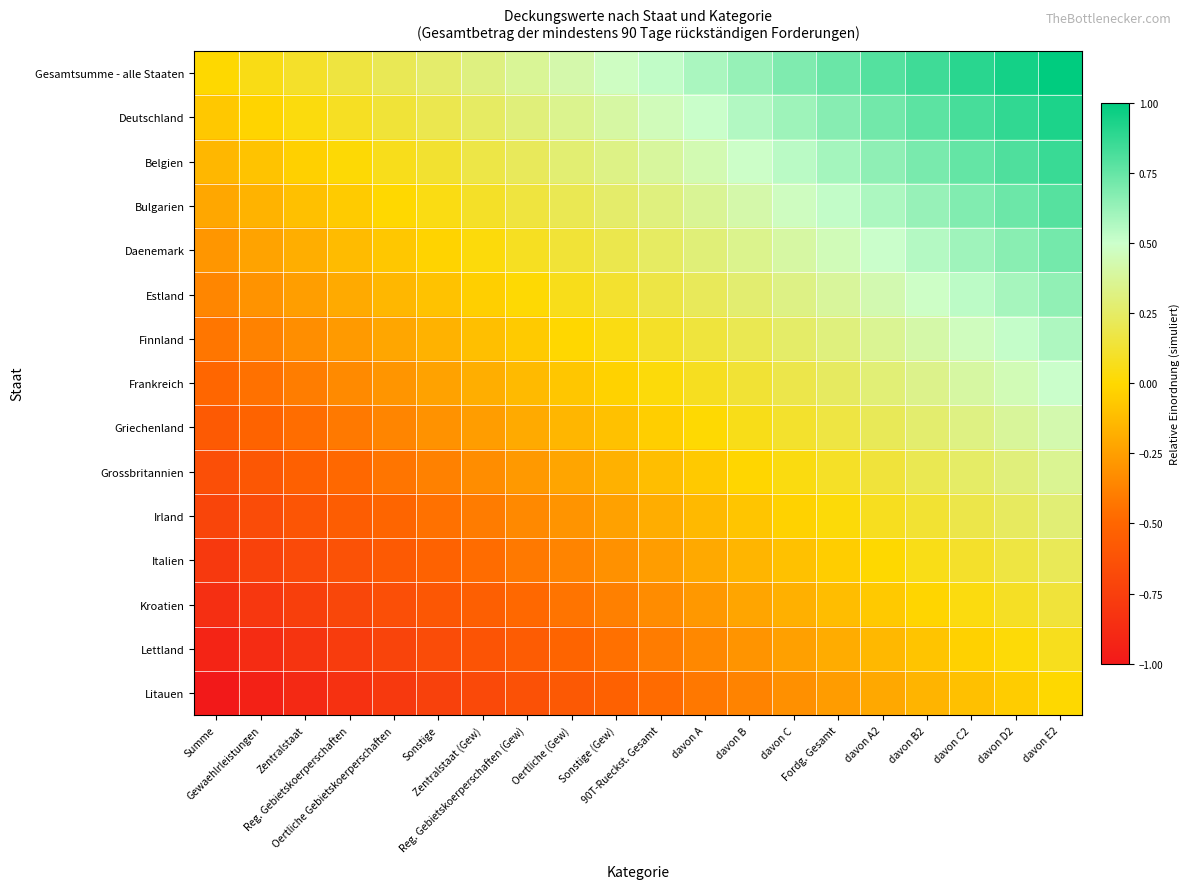

At how many categories does at least one series exceed 0?

19